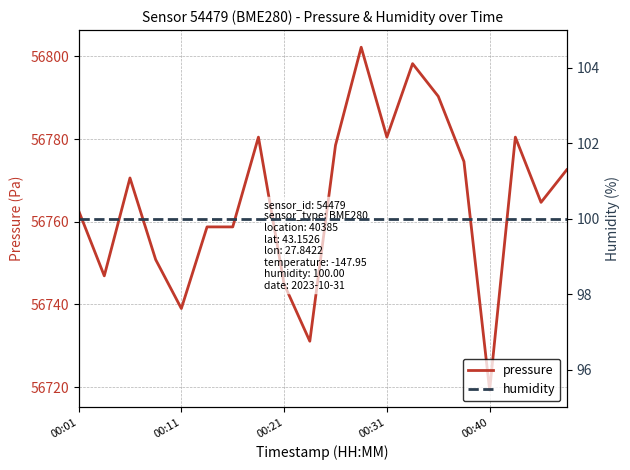

Which category has the highest value in the humidity series?

00:01